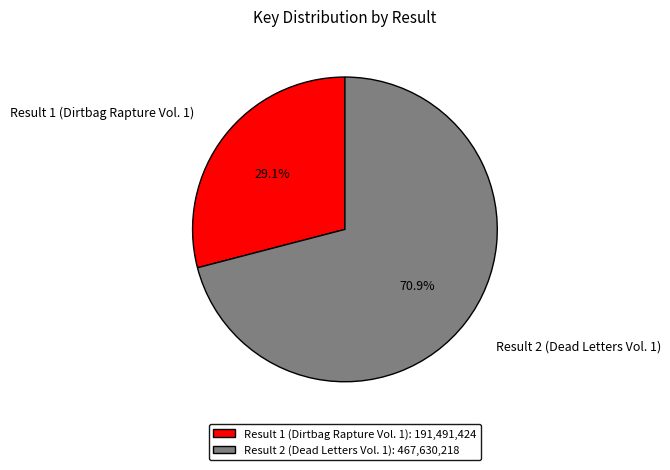

To the nearest percent, what portion does Result 2 (Dead Letters Vol. 1) represent?

71%